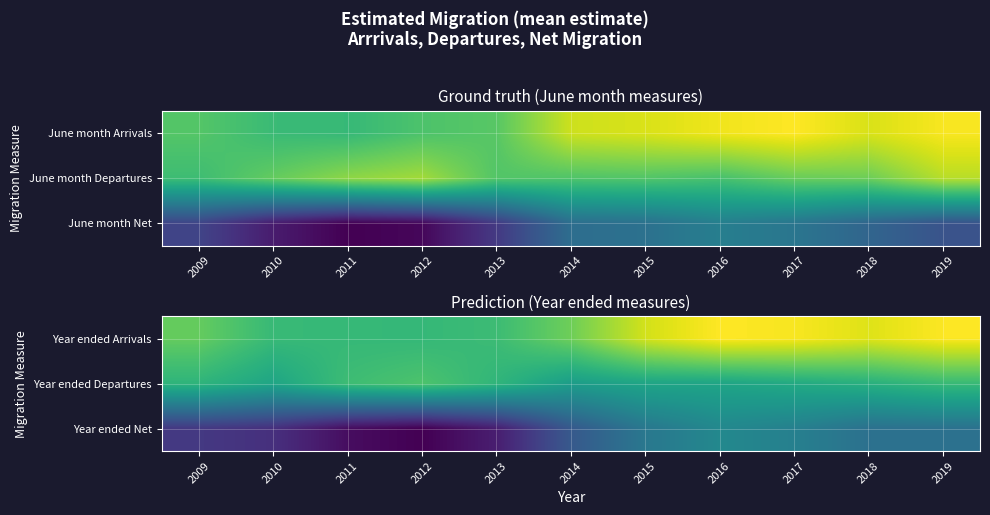

How many series are shown in this chart?

3